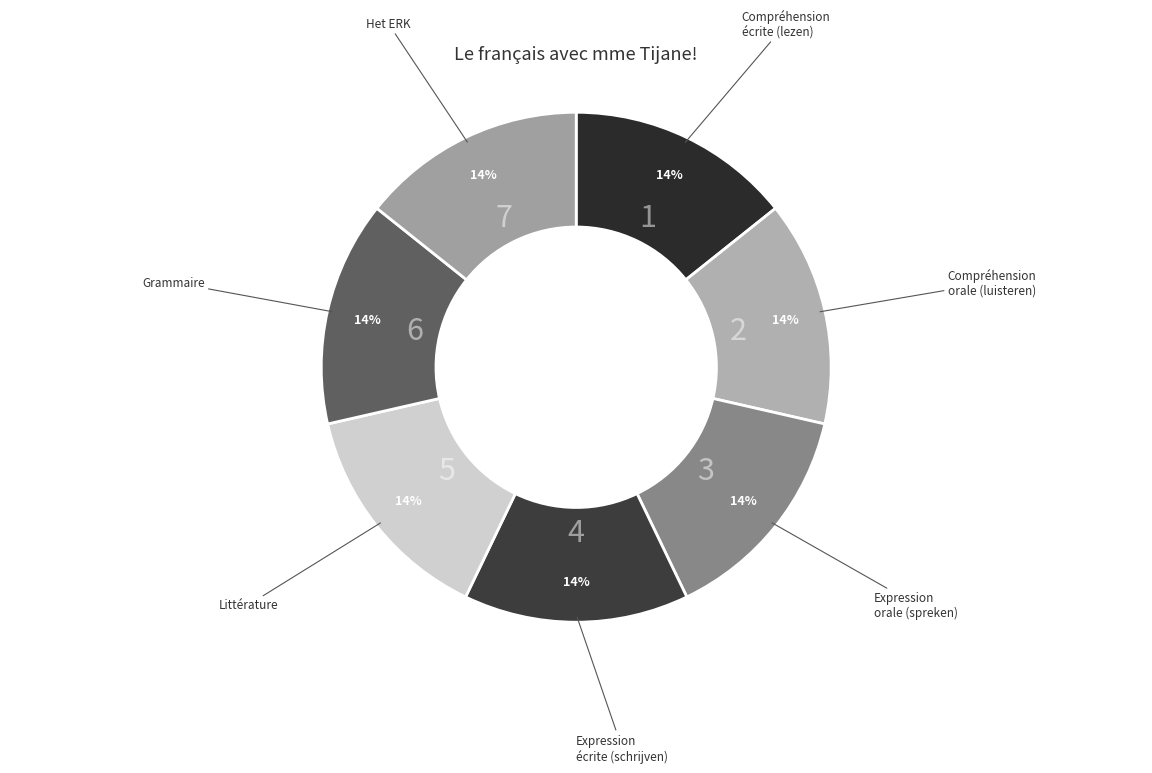

Is the sum of Expression orale (spreken) and Het ERK greater than half?

No